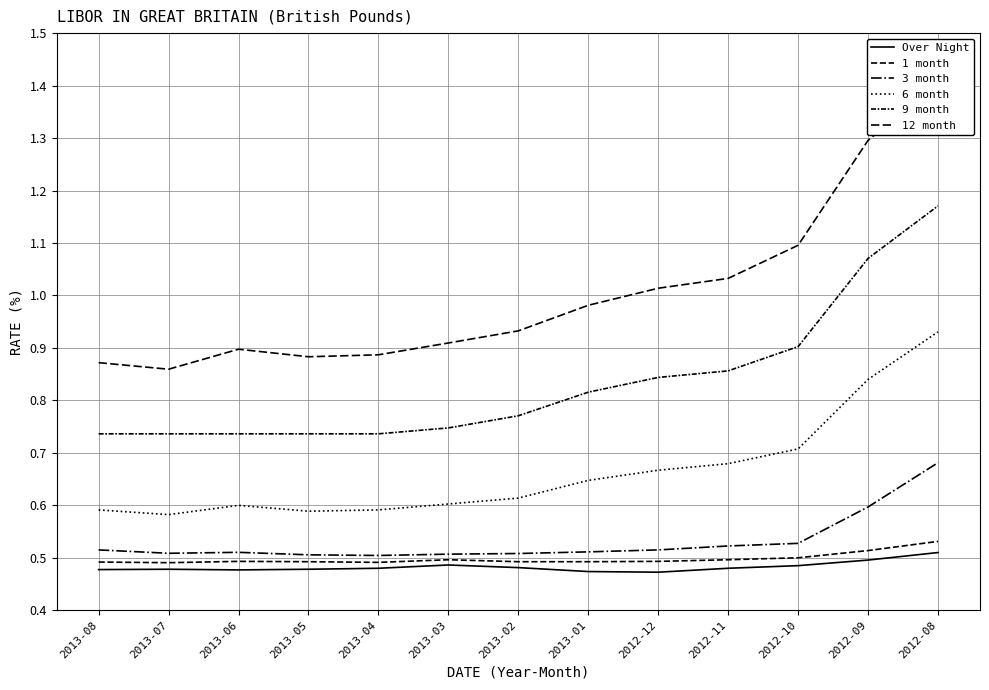

Is it true that 6 month equals 0.9 at 2013-08?

False